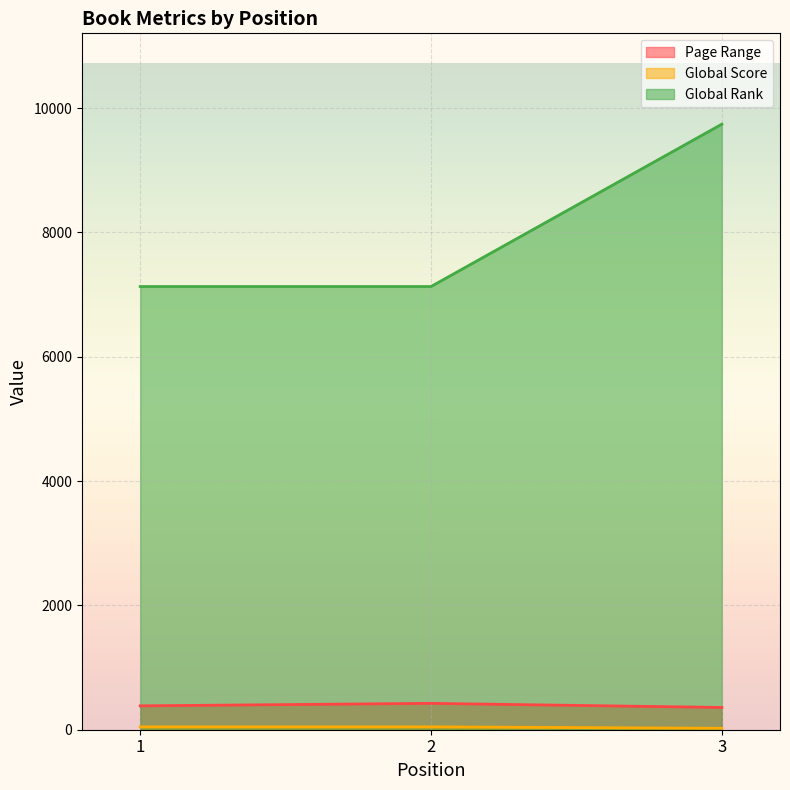

How many data points does each series have?

3